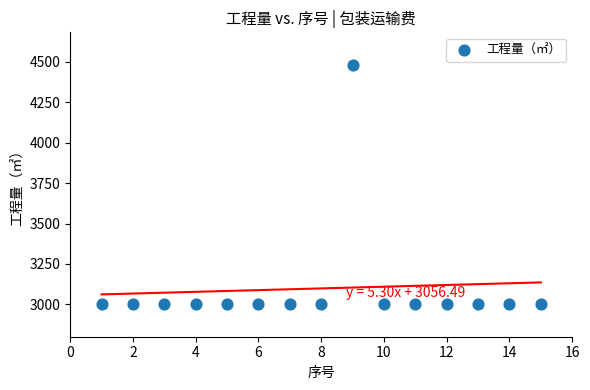

What is the range of Y values (max minus min)?

1482.8